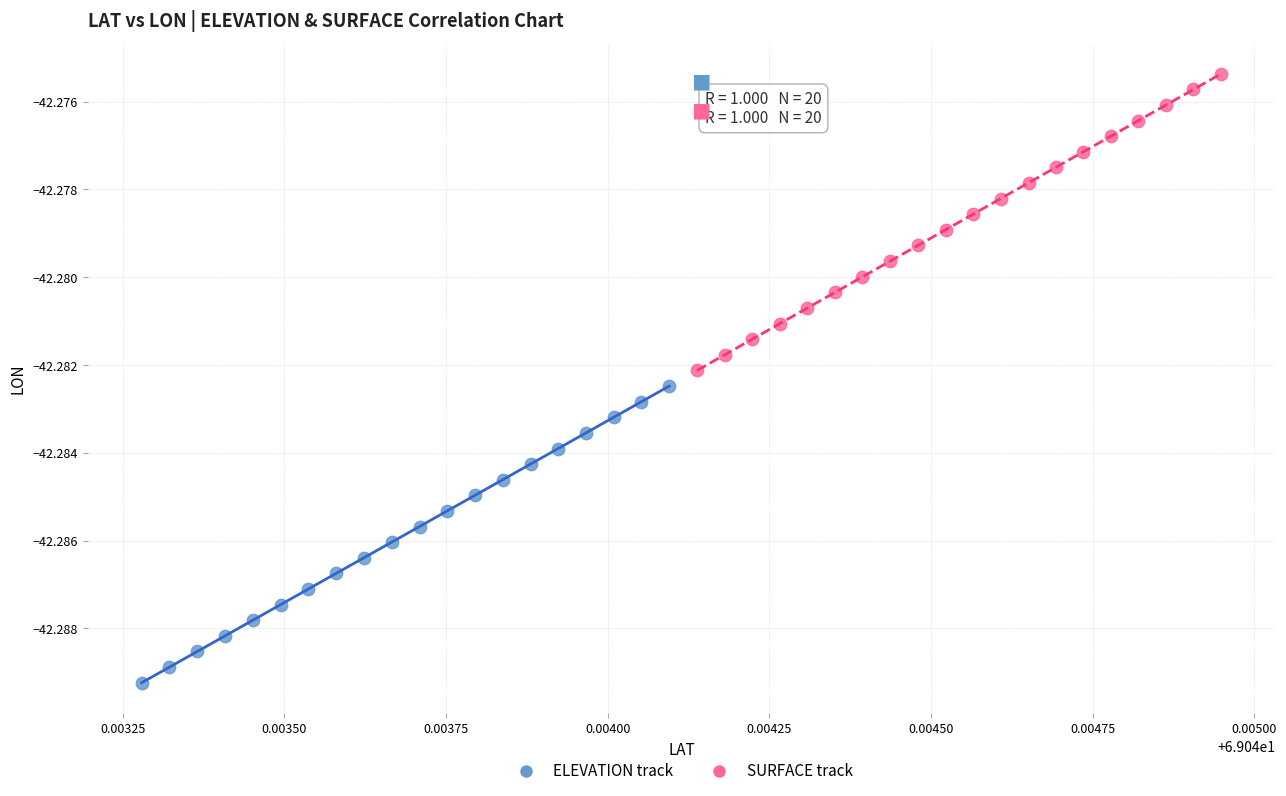

What are all the series names shown in the legend?

ELEVATION track, SURFACE track